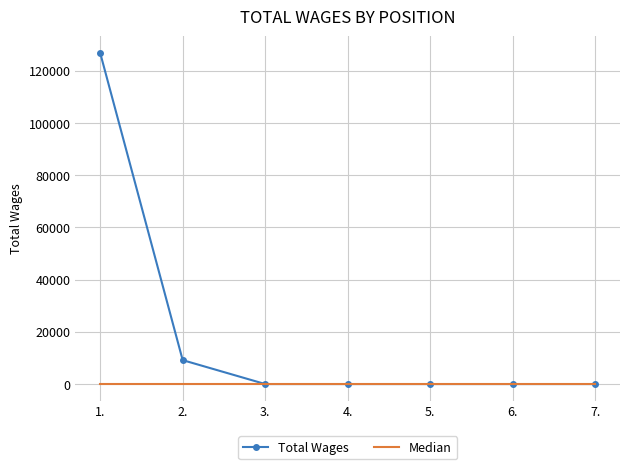

Count the number of categories in the chart.

7